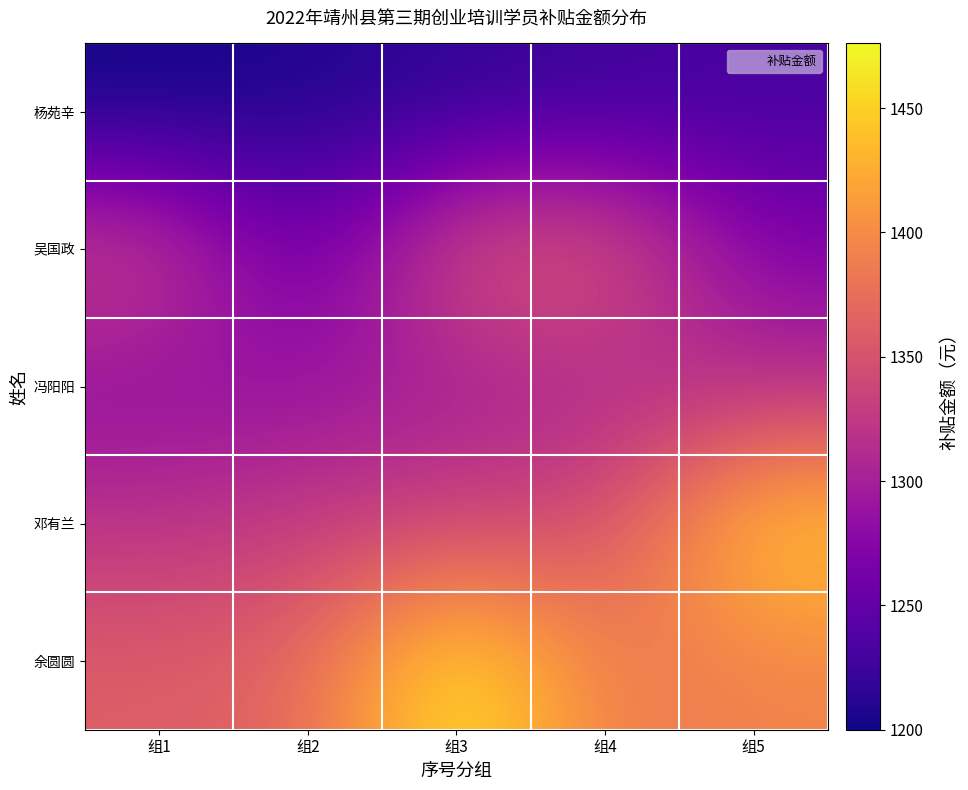

Which label corresponds to the largest value in the chart?

组3